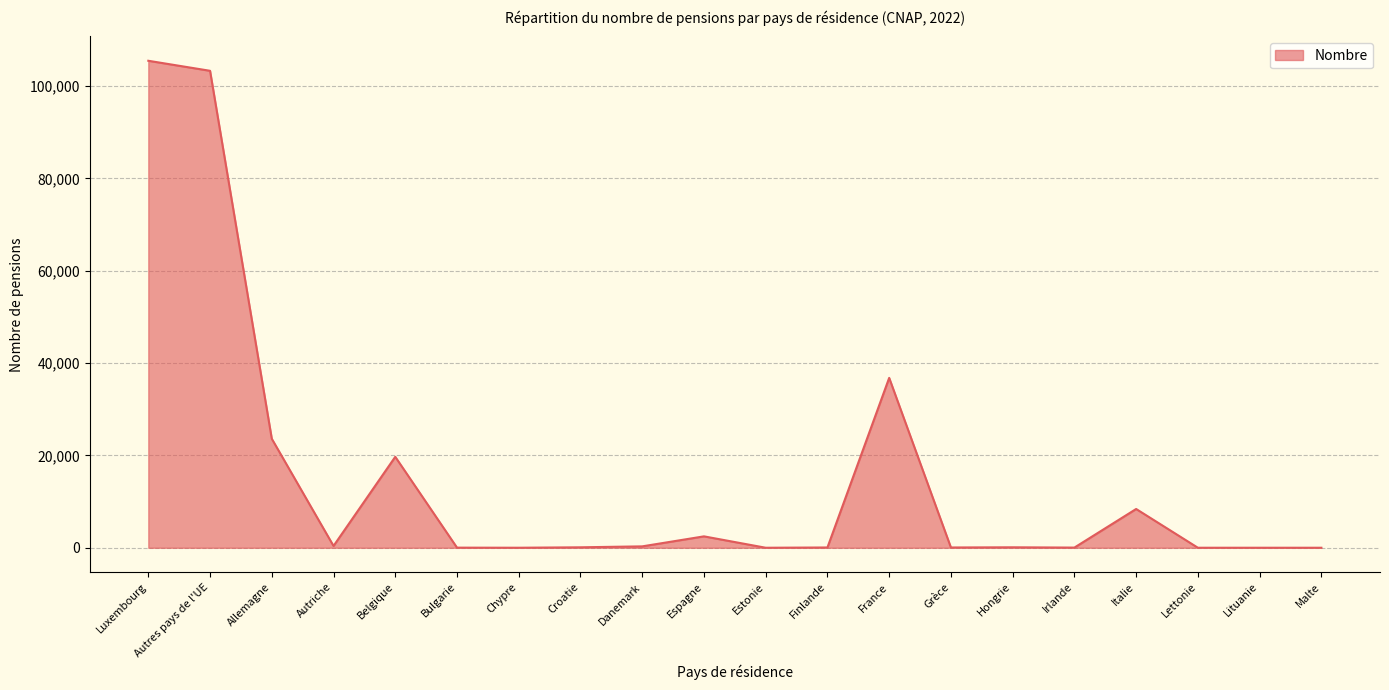

What is the smallest value displayed?

5